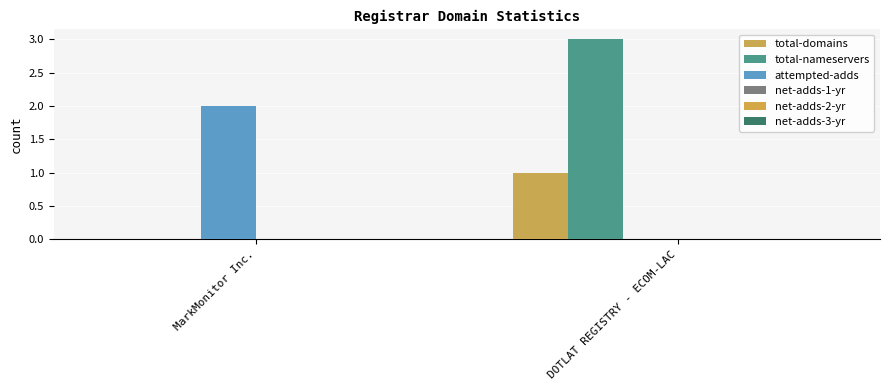

Which series changed the most between MarkMonitor Inc. and DOTLAT REGISTRY - ECOM-LAC?

total-nameservers